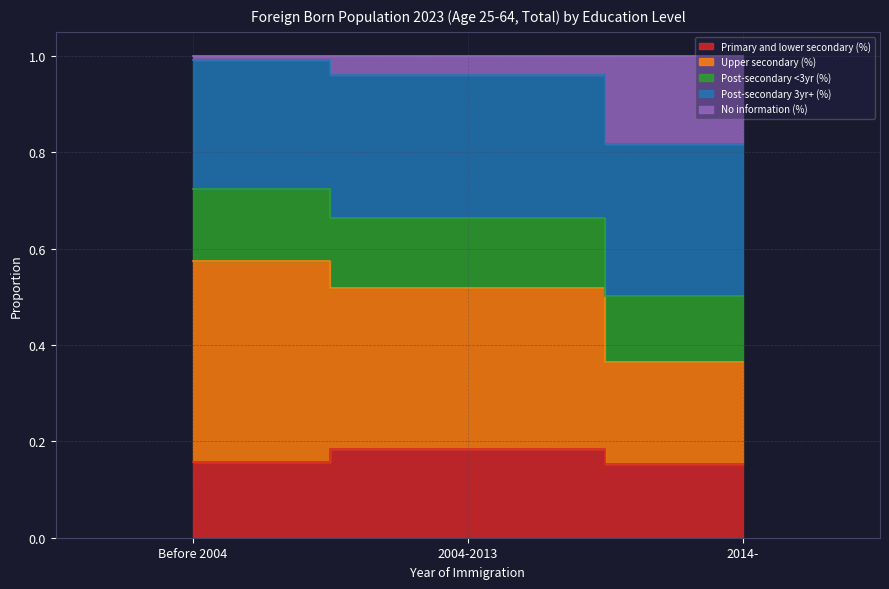

Which category has the highest value across all series?

Before 2004